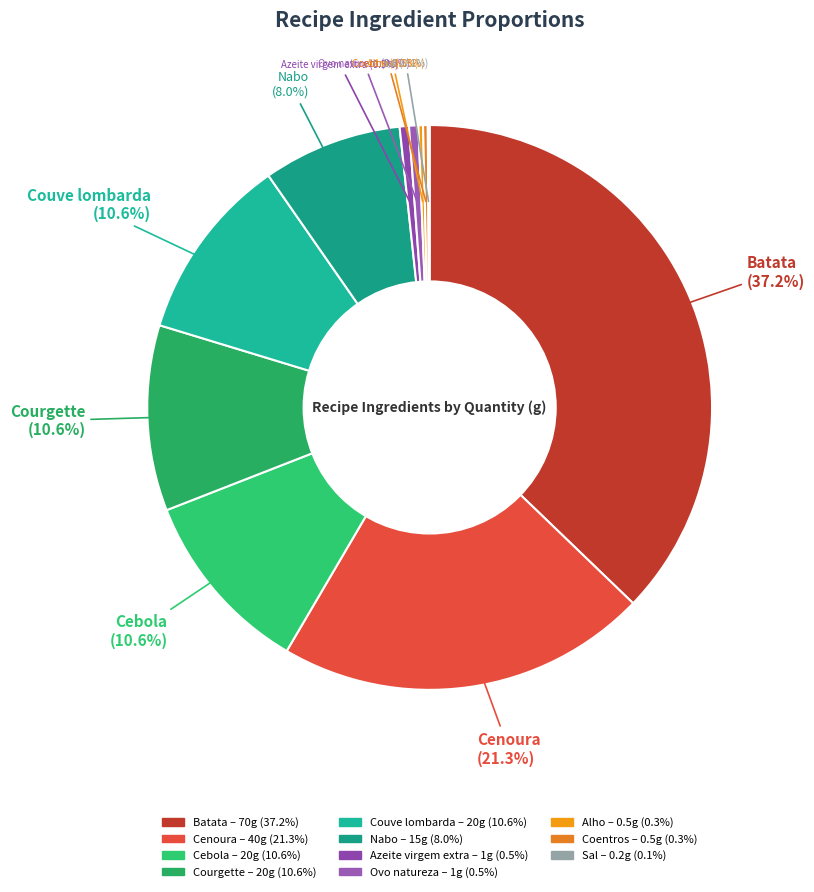

What is the total percentage of Cenoura and Ovo natureza?

21.8%